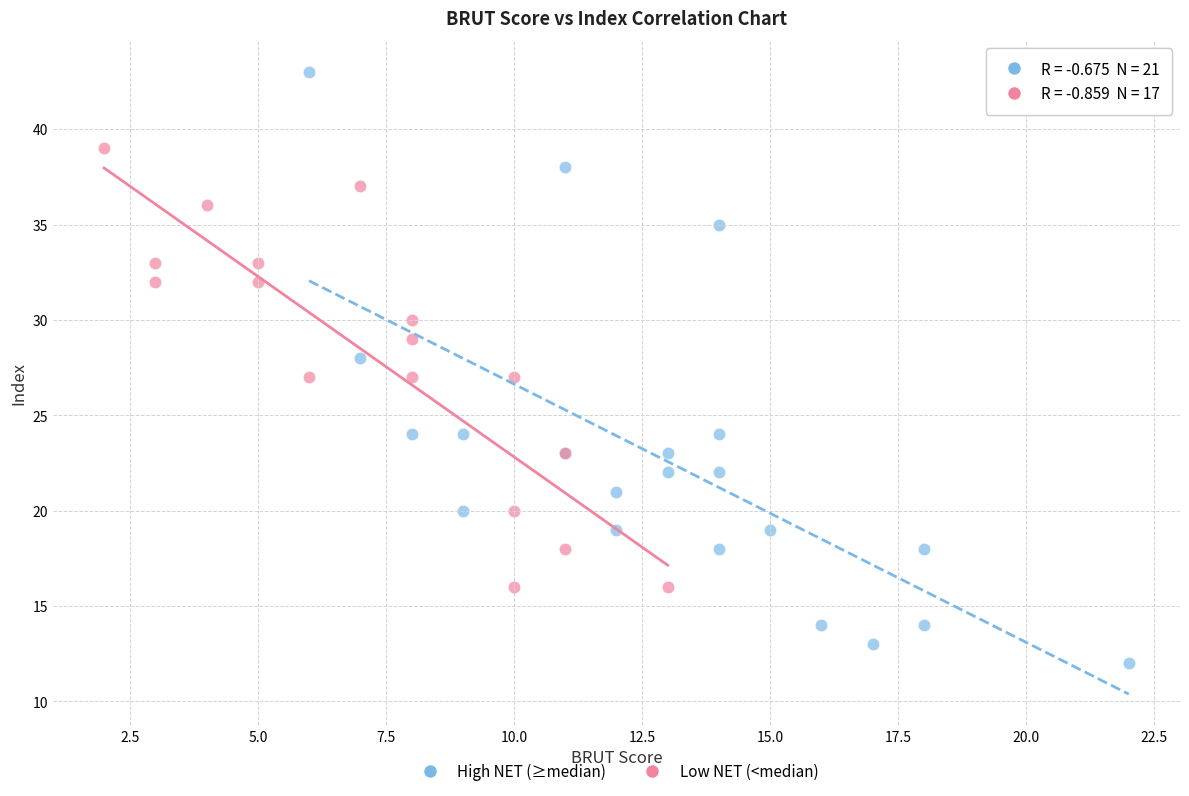

What are all the series names shown in the legend?

High NET (≥median), Low NET (<median)